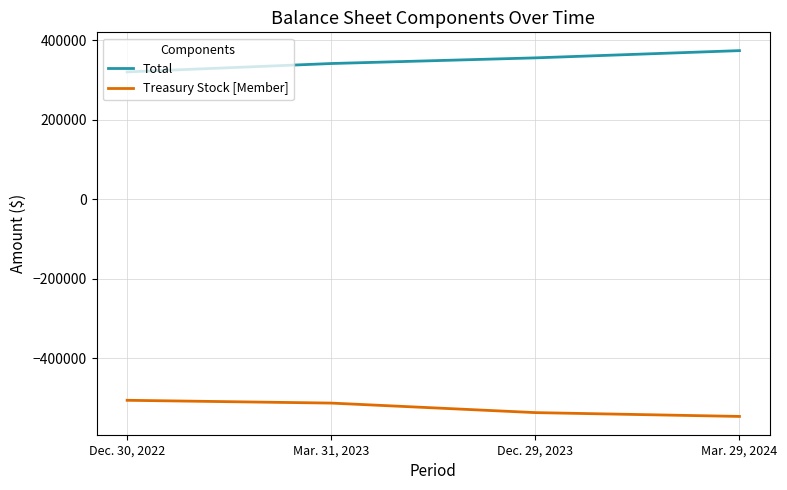

Does the chart have visible grid lines?

Yes